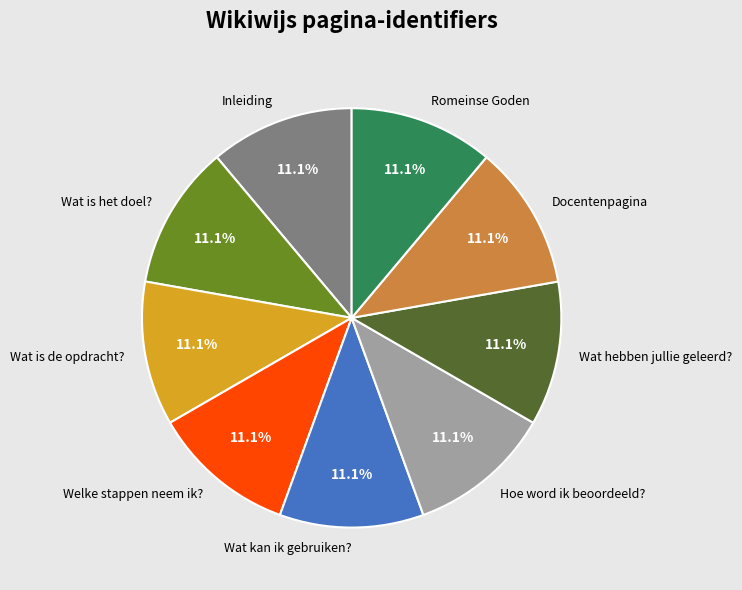

What percentage is NOT represented by Wat hebben jullie geleerd??

88.9%